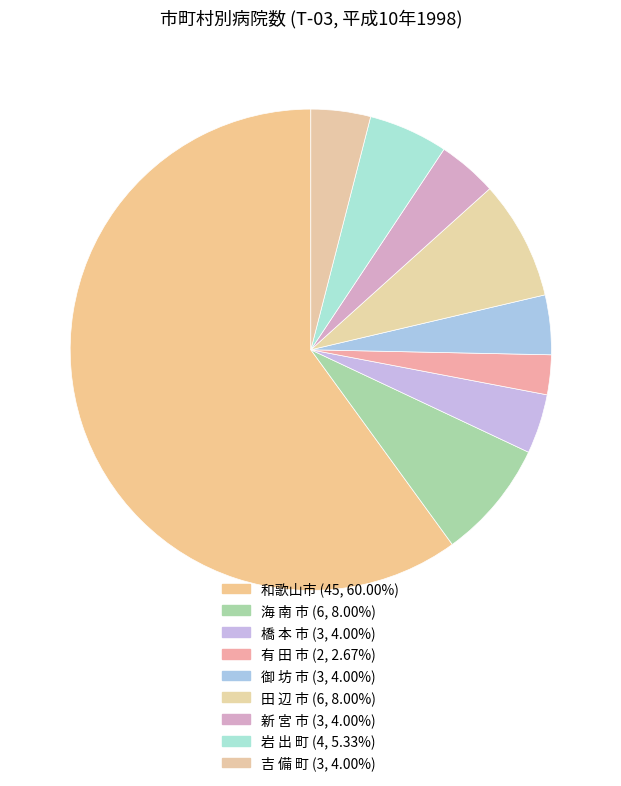

Rank the categories by value from lowest to highest.

有 田 市, 橋 本 市, 御 坊 市, 新 宮 市, 吉 備 町, 岩 出 町, 海 南 市, 田 辺 市, 和歌山市